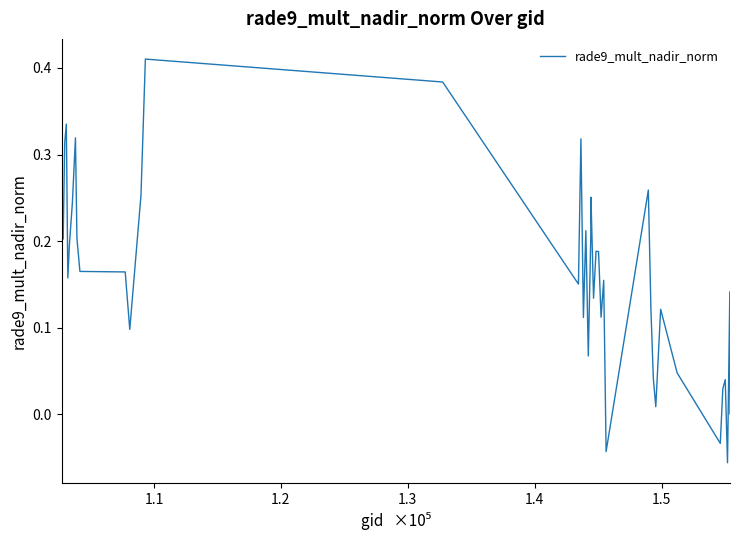

What is the difference between the maximum and minimum values?

0.5